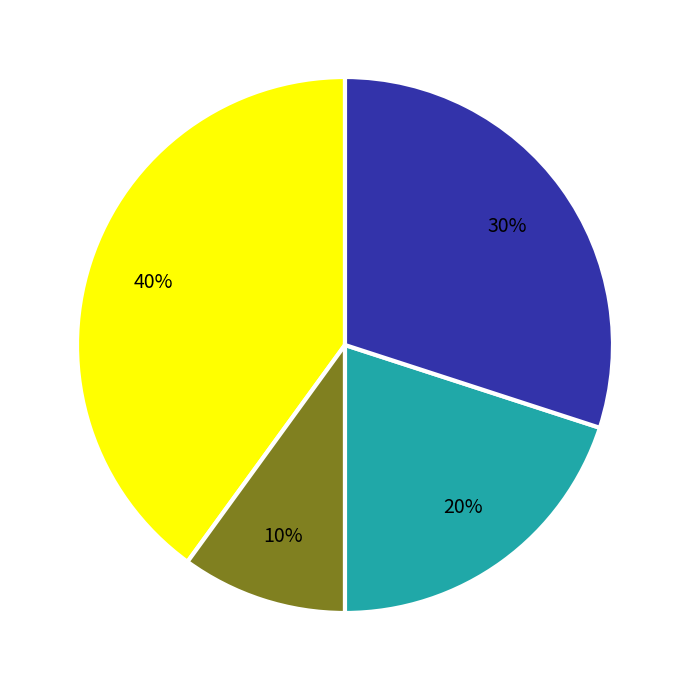

How many slices are in this pie chart?

4